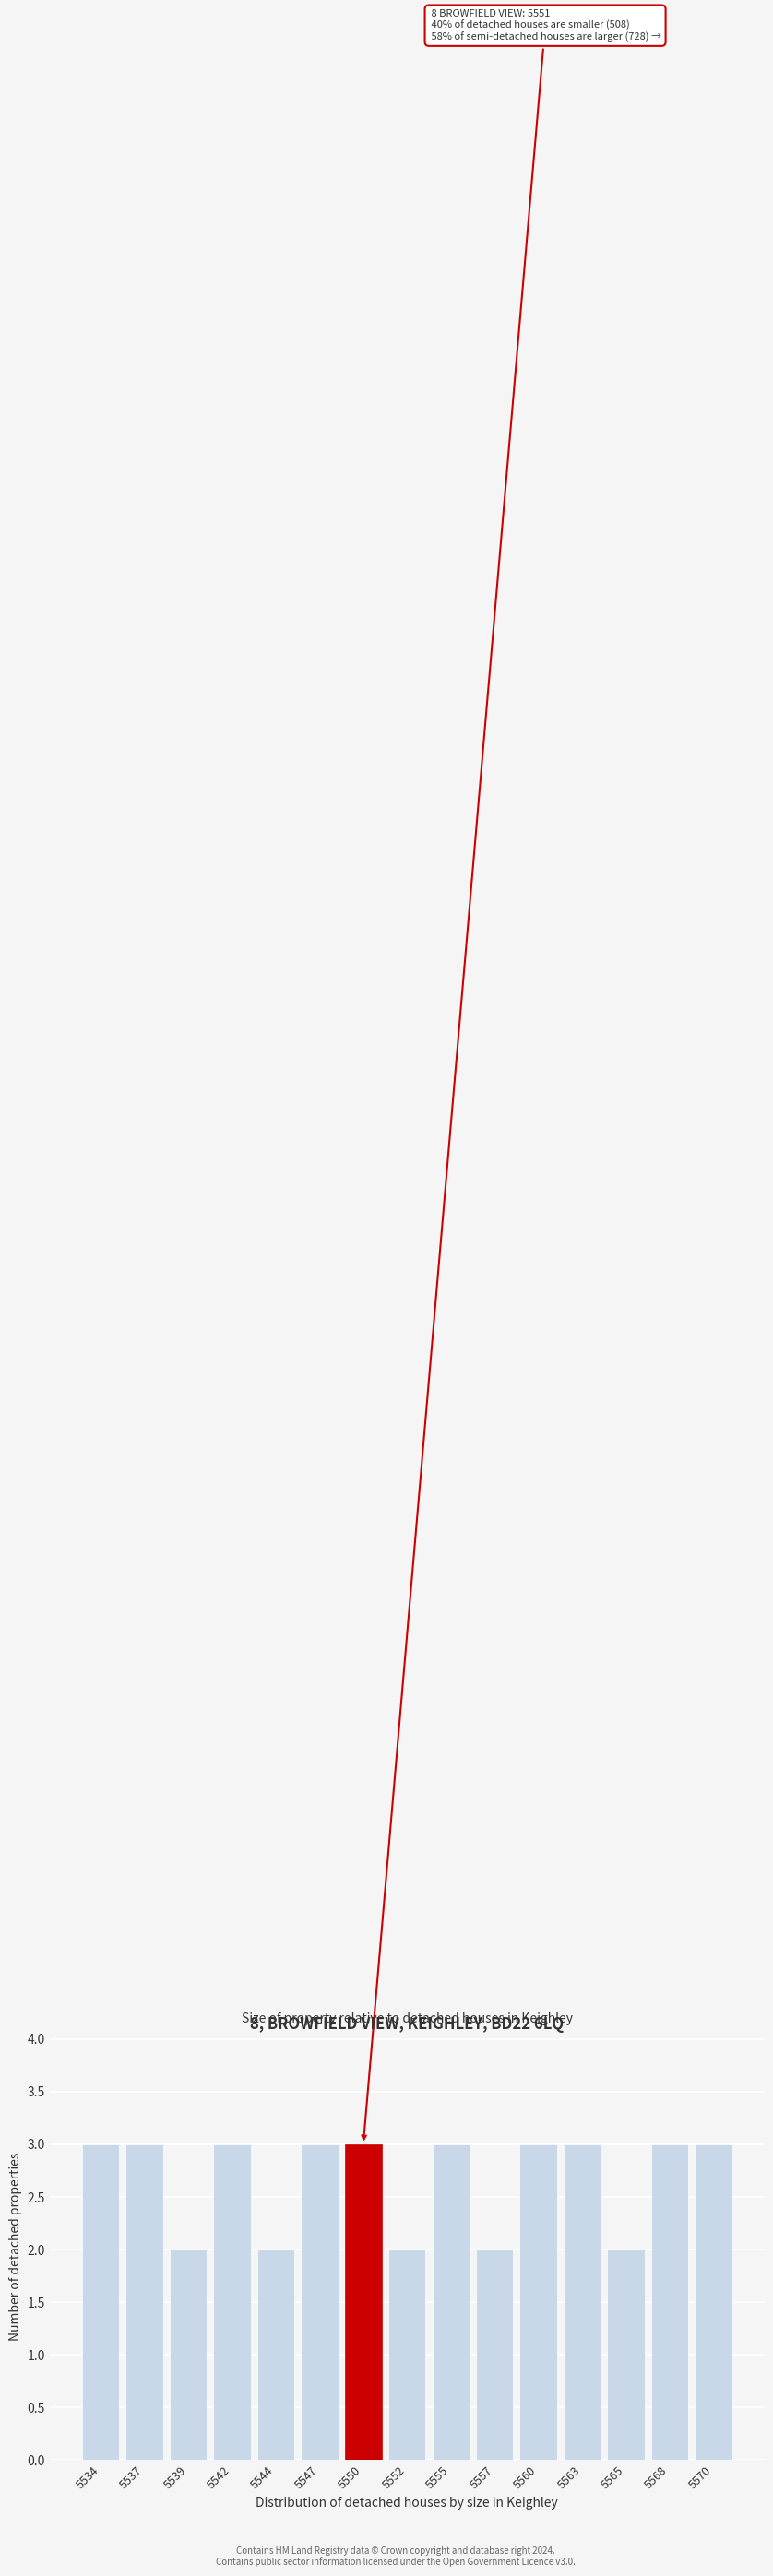

Reading left to right, extract all data points from this chart.

3	3	2	3	2	3	3	2	3	2	3	3	2	3	3